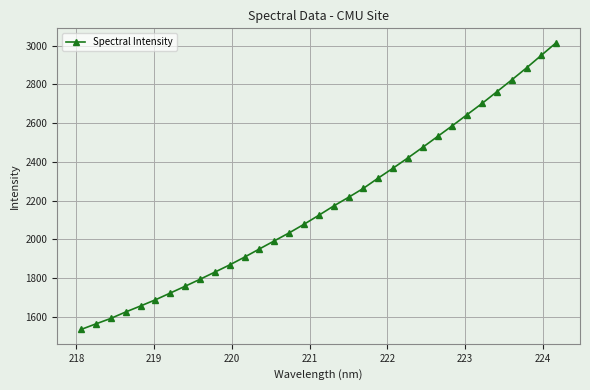

What is the value of the 6th point from the left?

1686.7